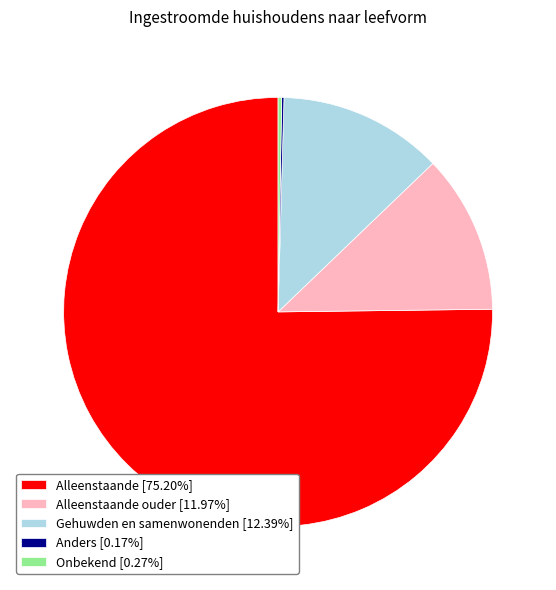

What is the ratio of the value at Alleenstaande ouder [11.97%] to the value at Gehuwden en samenwonenden [12.39%]?

1.0